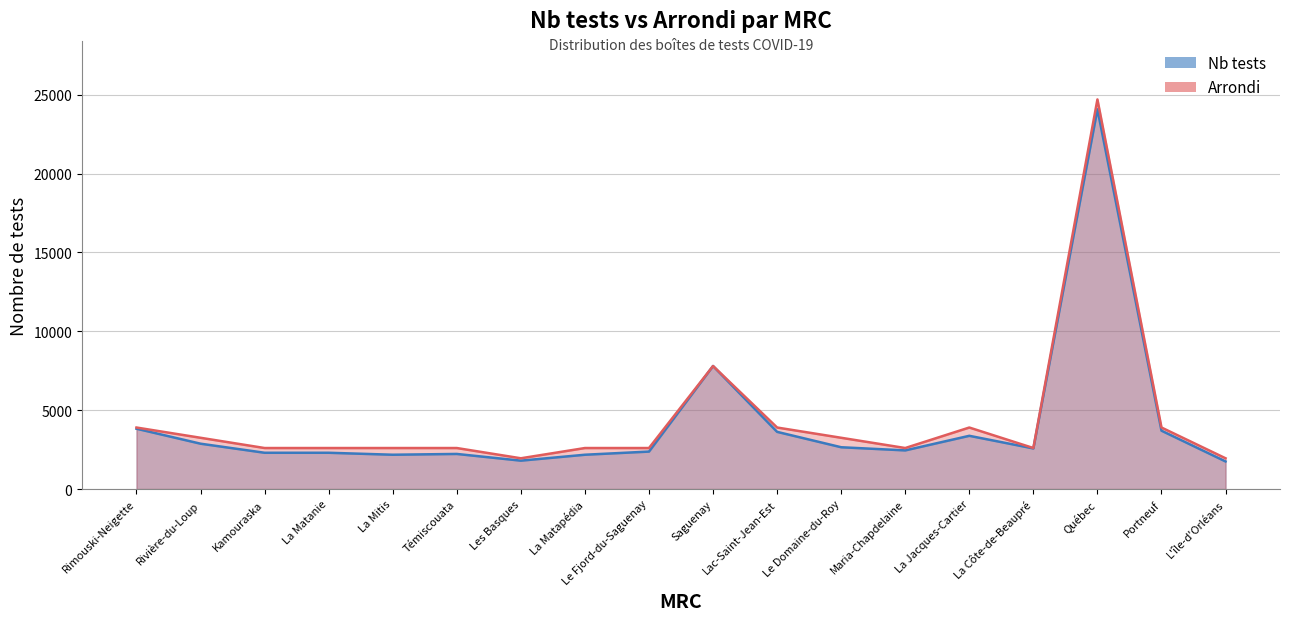

What is the smallest value displayed?

1750